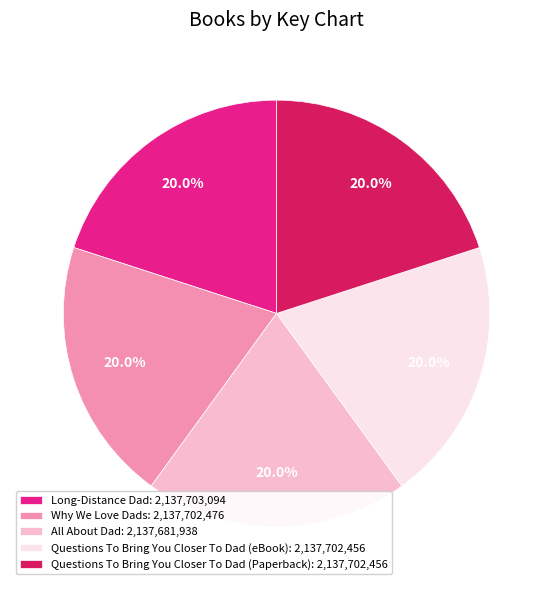

What percentage do Questions To Bring You Closer To Dad (eBook): 2,137,702,456 and Why We Love Dads: 2,137,702,476 together represent?

40.0%